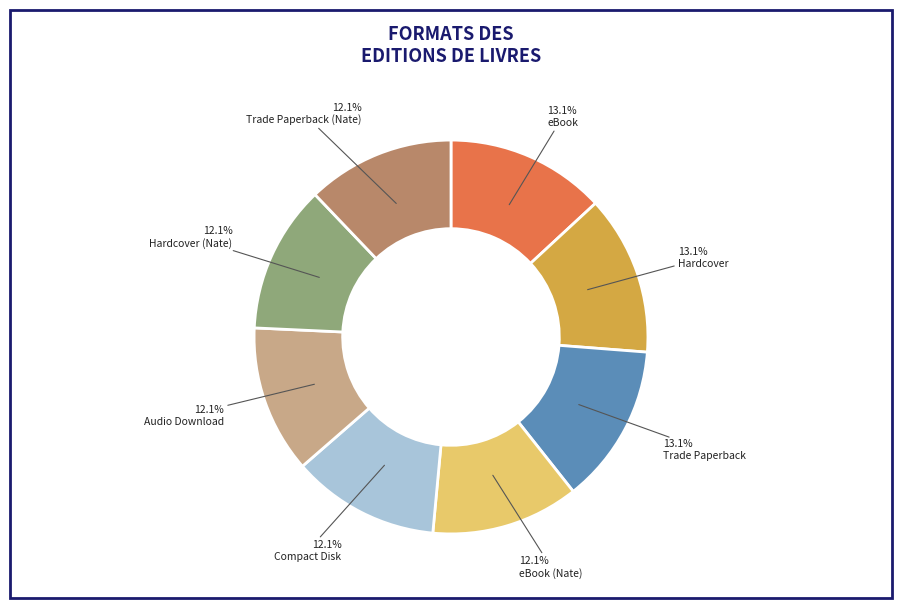

Is there a majority slice in this chart?

No